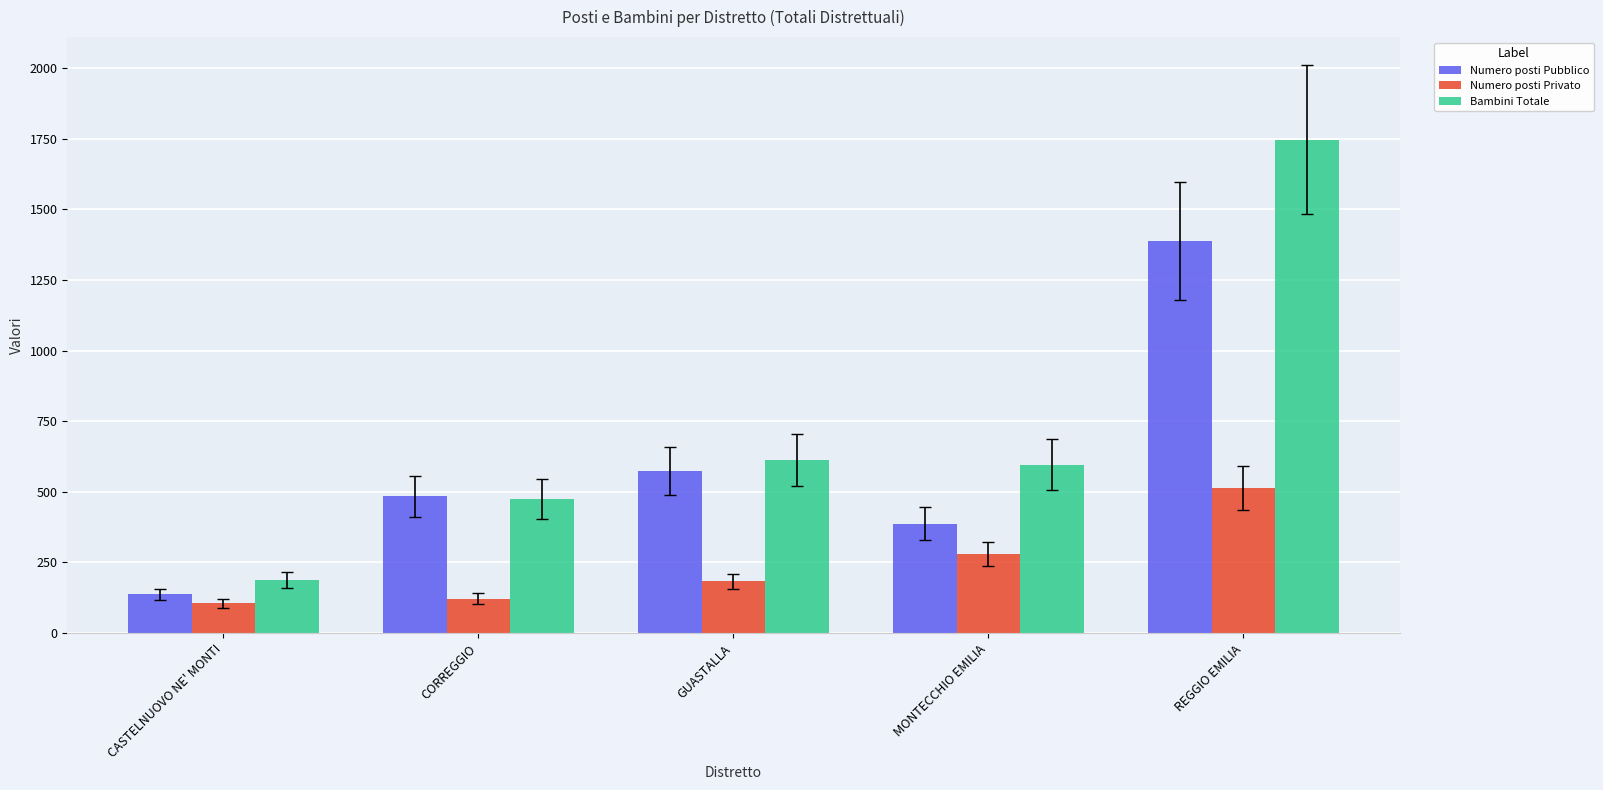

How many bars are there in each group?

3